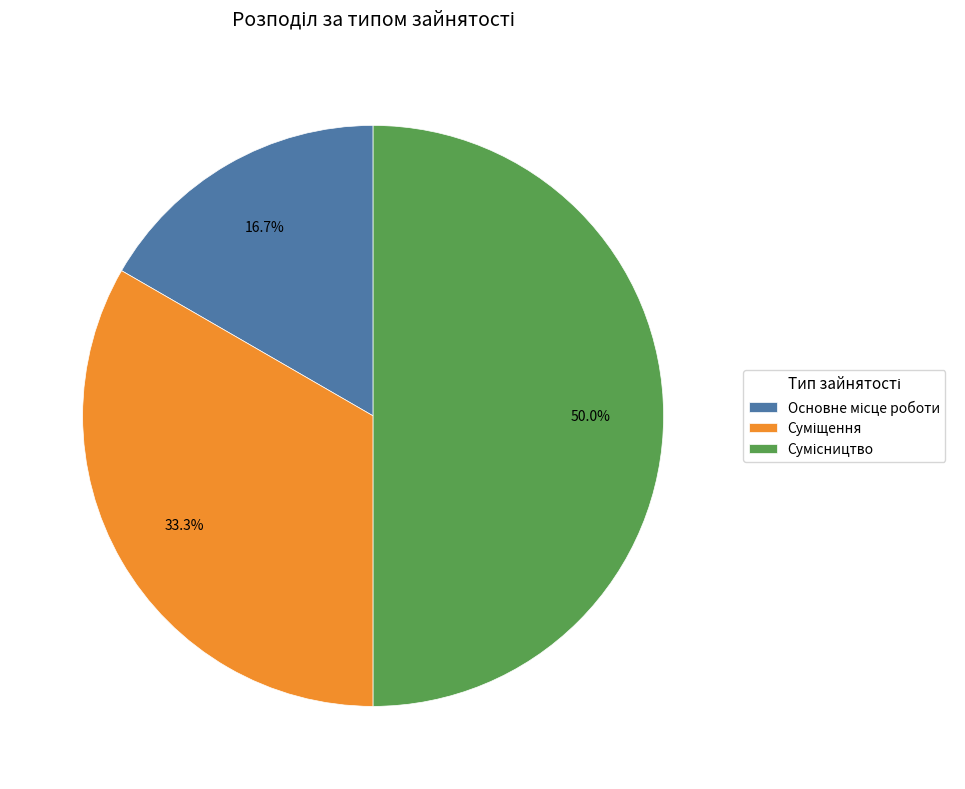

How many slices are in this pie chart?

3